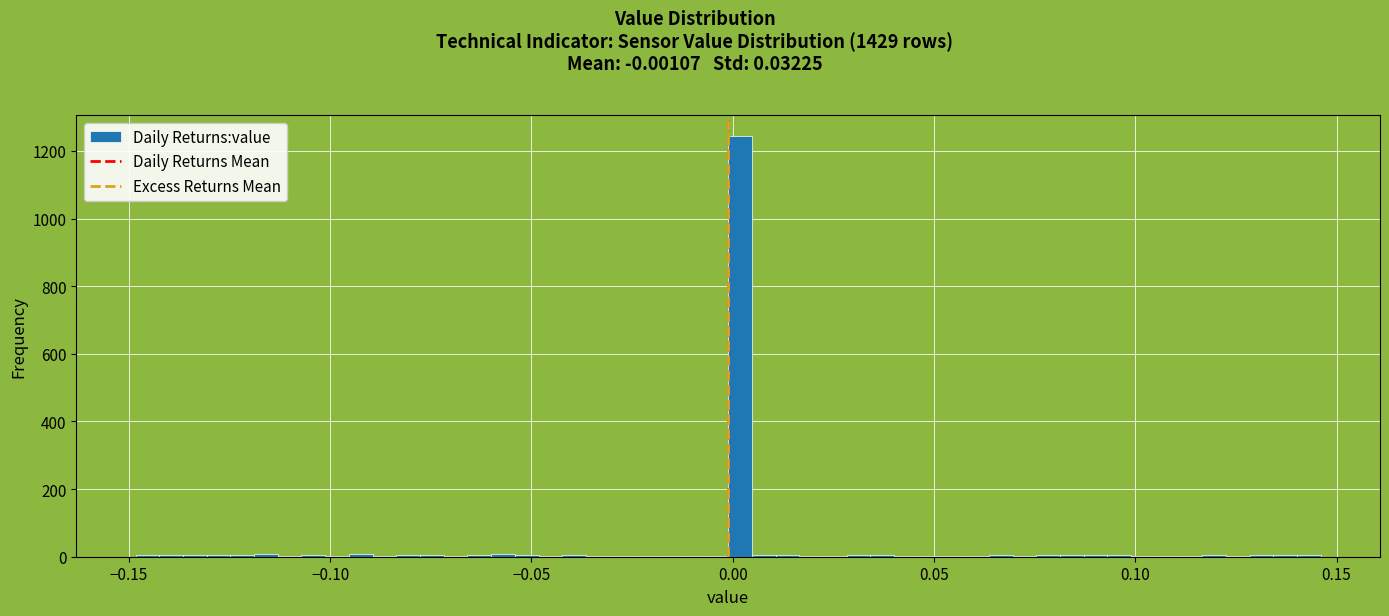

Around what value on the x-axis is the tallest bar? Give the approximate position of its centre, as read against the axis.

0.000